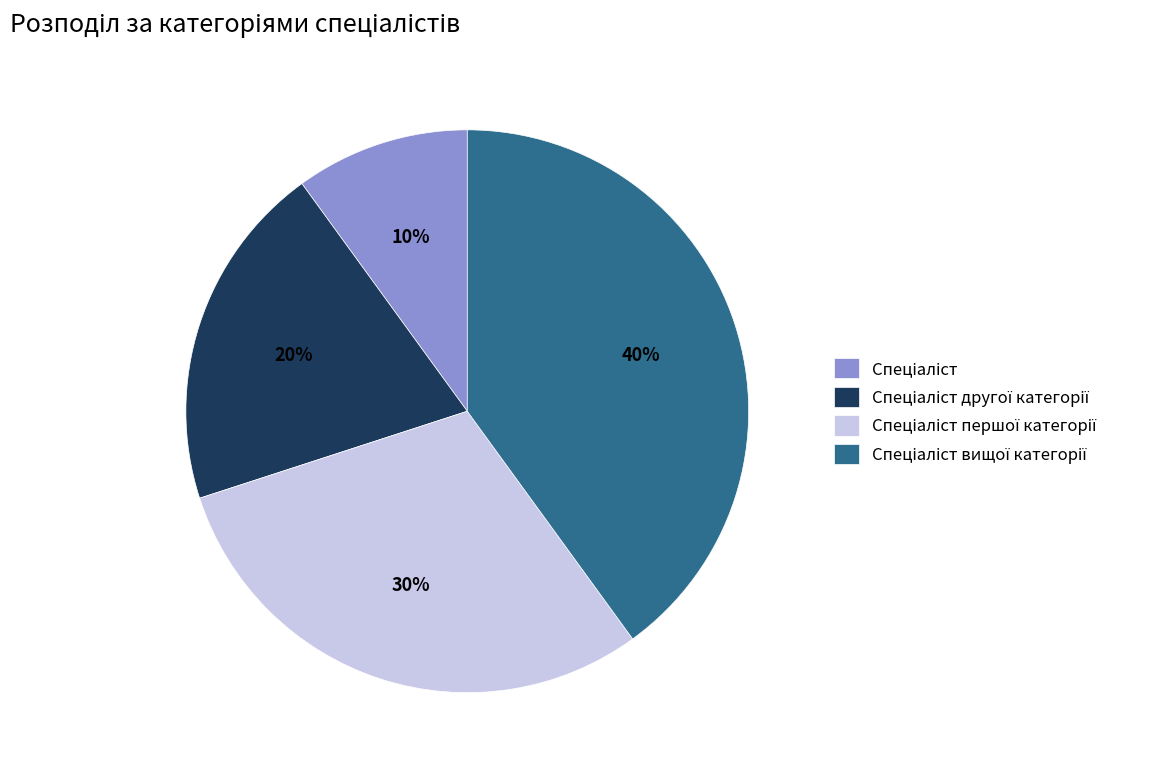

Count the number of slices in the pie.

4